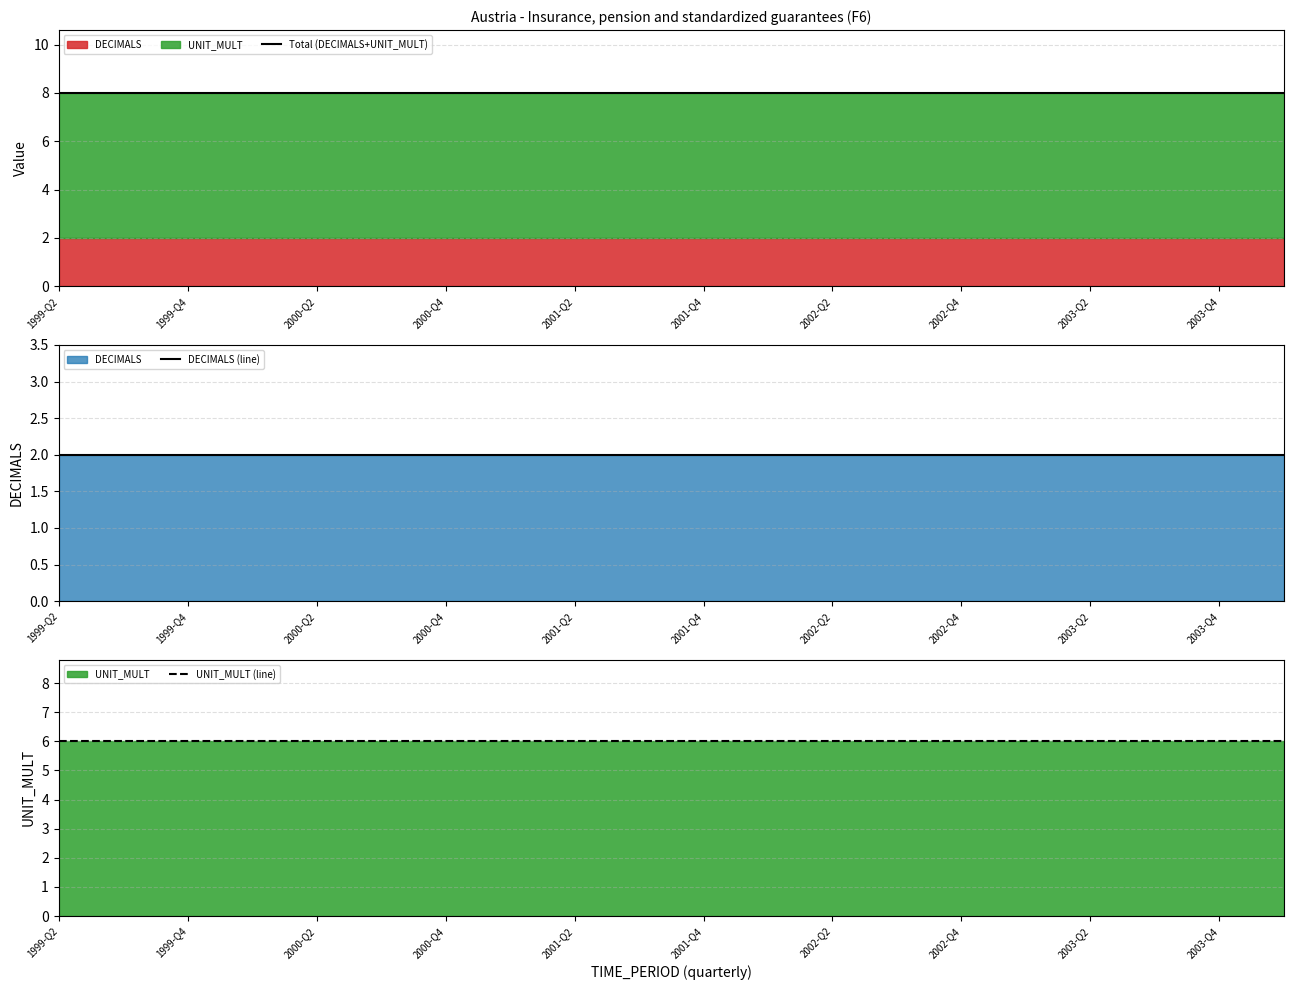

At how many categories does at least one series exceed 7?

20